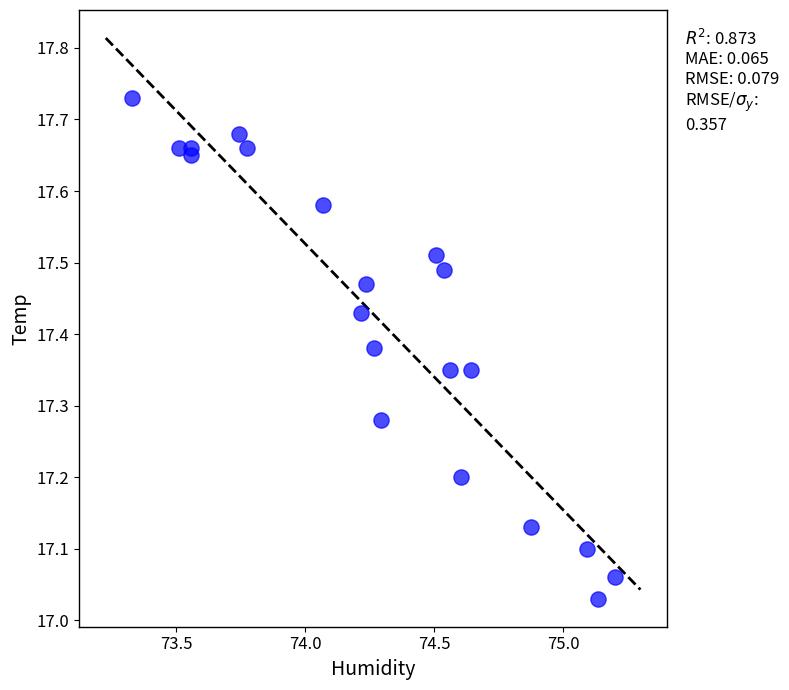

What is the range of X values (max minus min)?

1.9